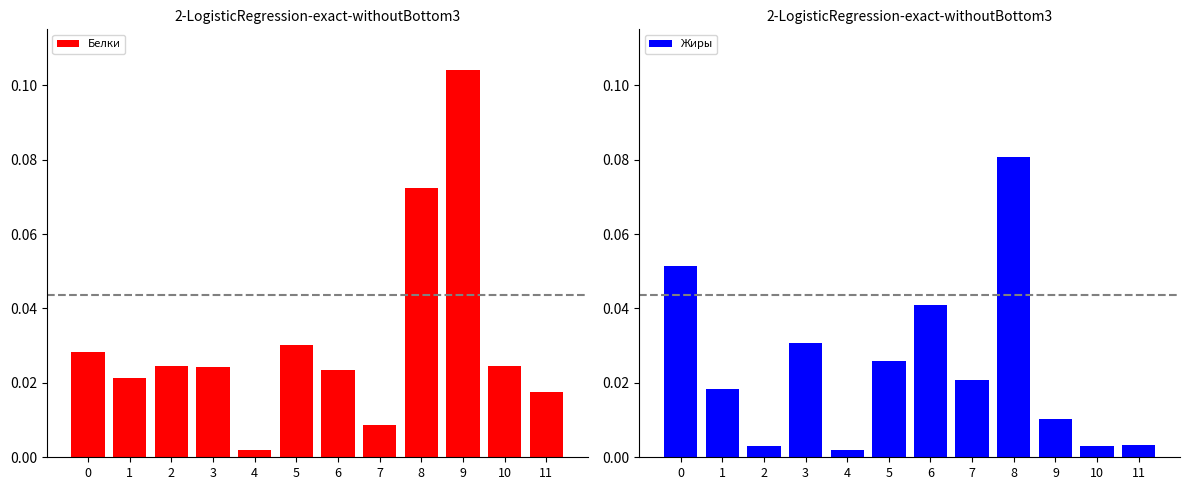

Reading left to right, transcribe all the data shown in this chart.

Белки: 0.0	0.0	0.0	0.0	0.0	0.0	0.0	0.0	0.1	0.1	0.0	0.0
Жиры: 0.1	0.0	0.0	0.0	0.0	0.0	0.0	0.0	0.1	0.0	0.0	0.0